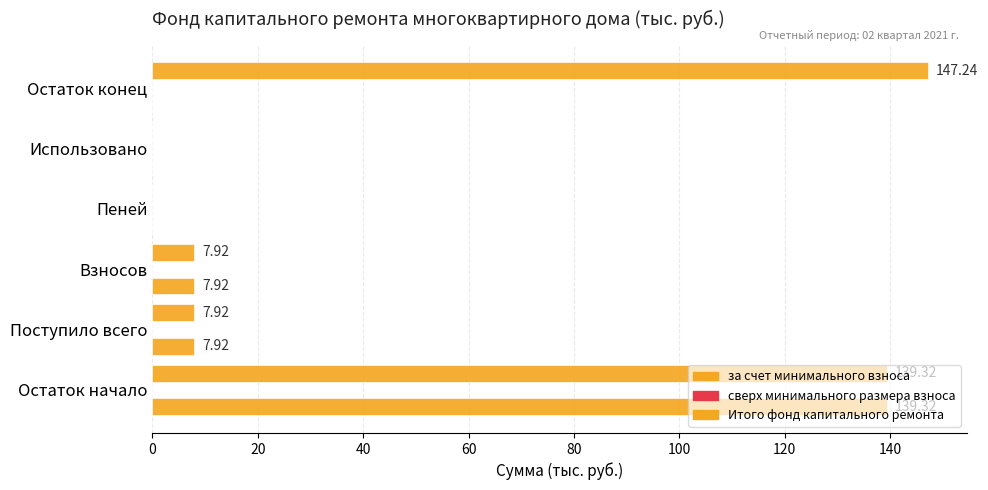

Which series has the largest range (max minus min)?

Итого фонд капитального ремонта